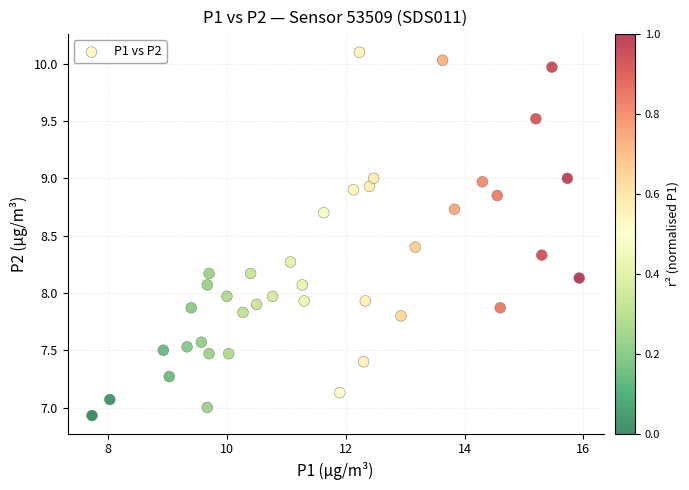

What is the range of X values (max minus min)?

8.2